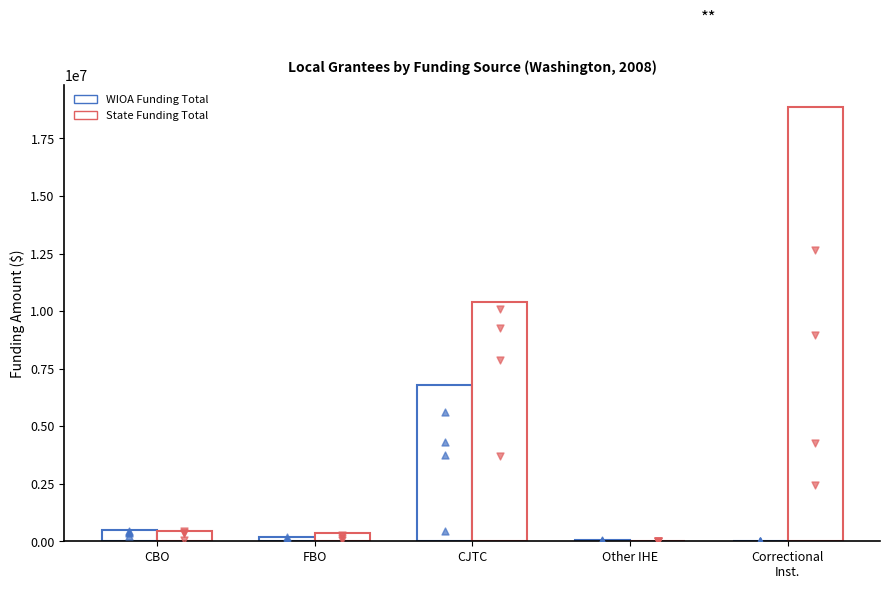

Which series has the widest spread of Y values?

State Funding Total